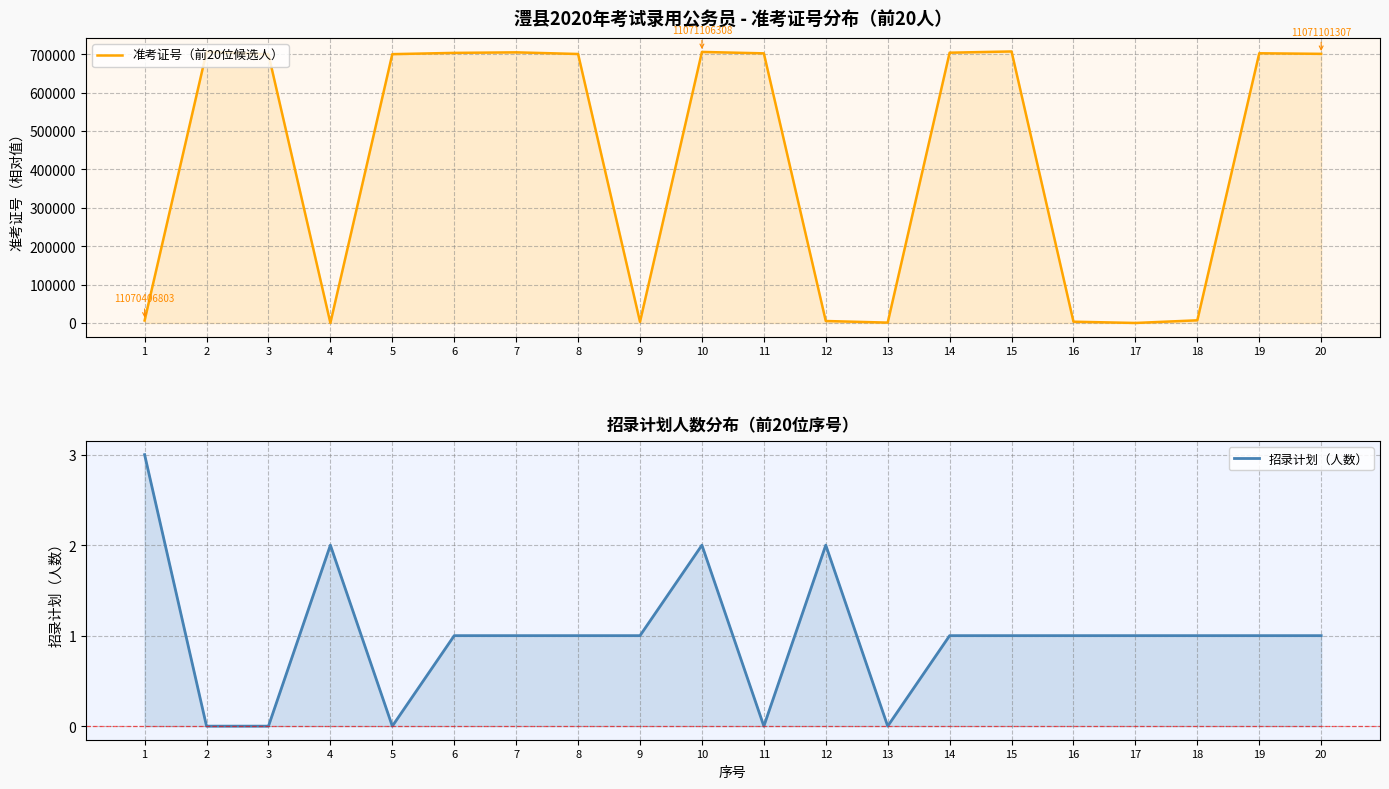

What is the spread (max minus min) of values at 3?

699695